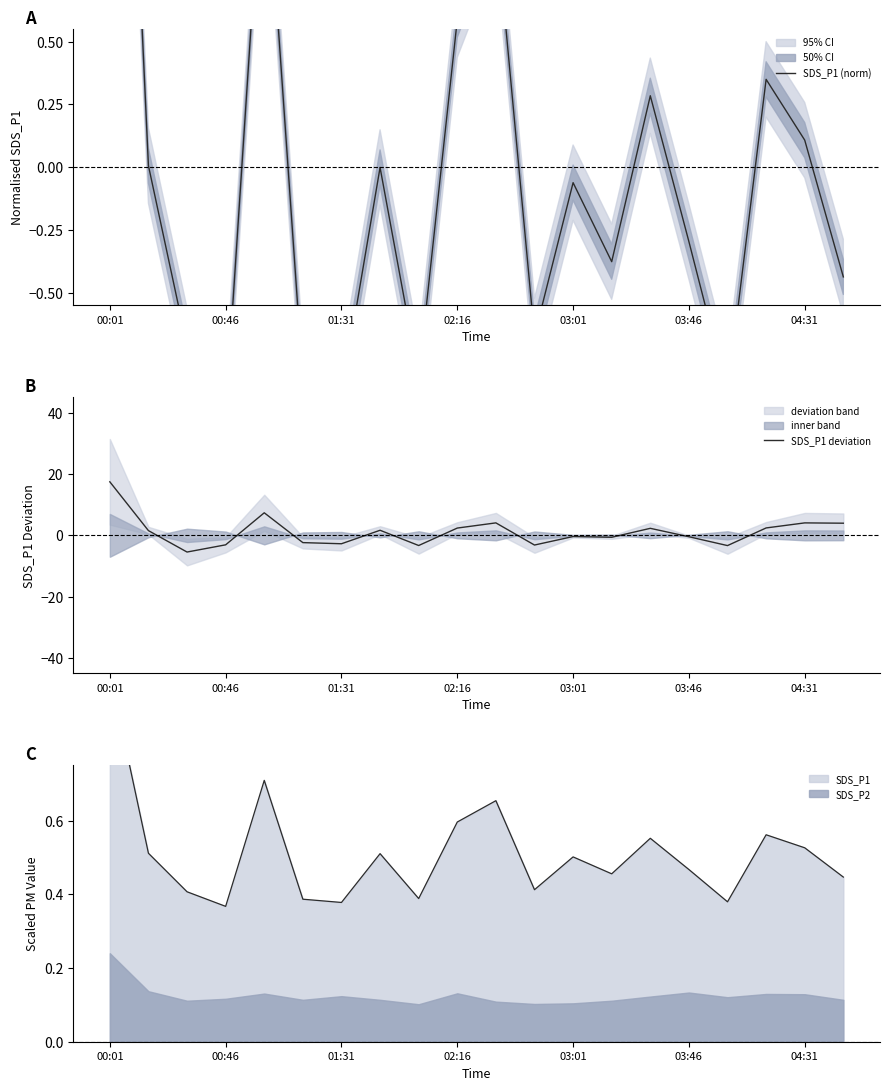

How many times do SDS_P1 deviation and SDS_P1 (norm) cross each other?

10